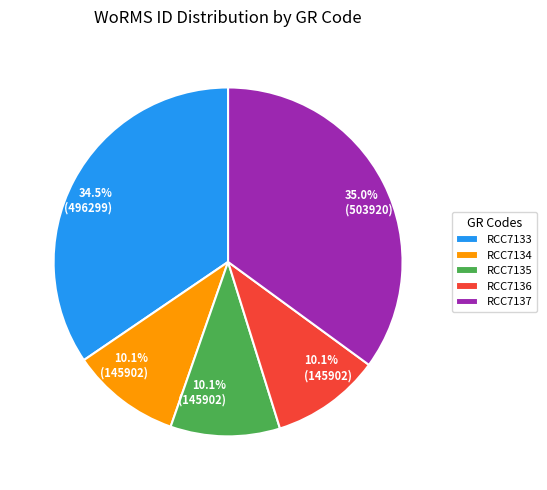

How many slices are in this pie chart?

5